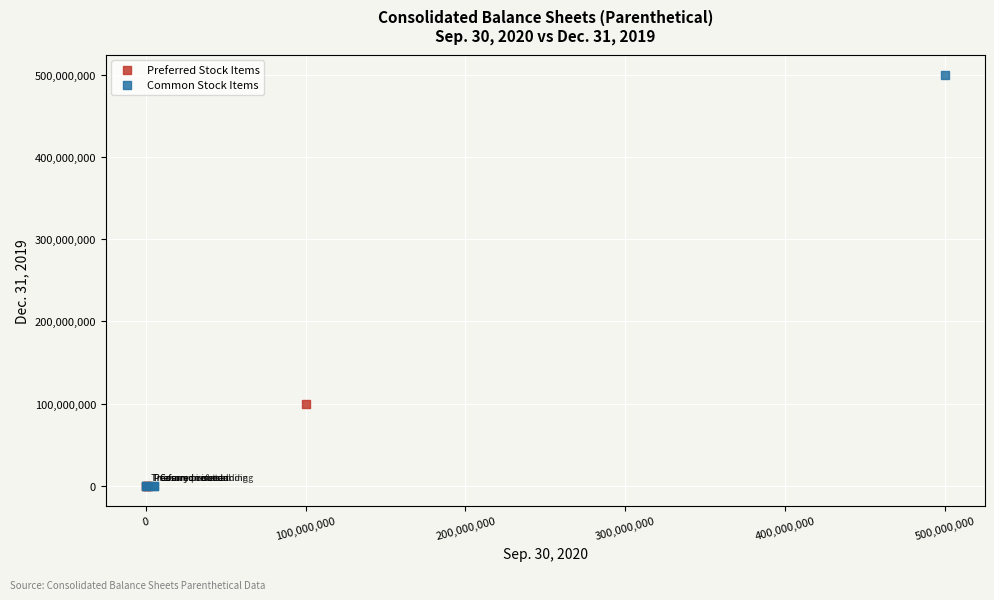

Which series has the largest Y range (max minus min)?

Common Stock Items